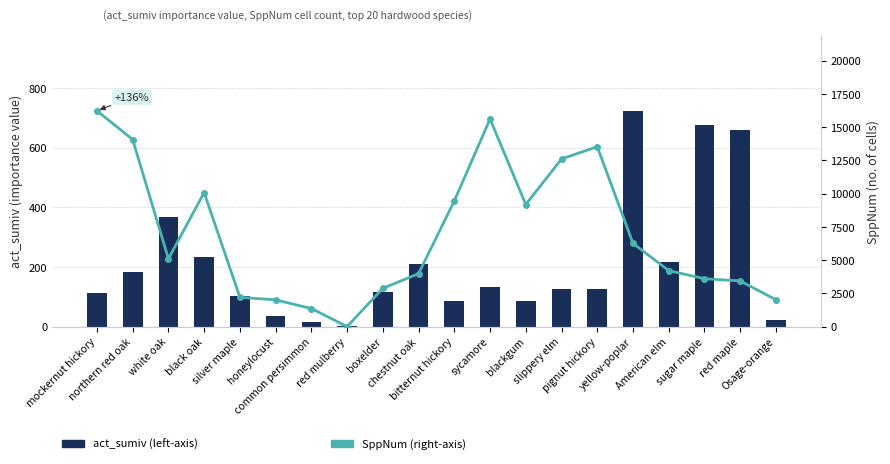

Where does the SppNum (right-axis) series first go above 5099?

mockernut hickory